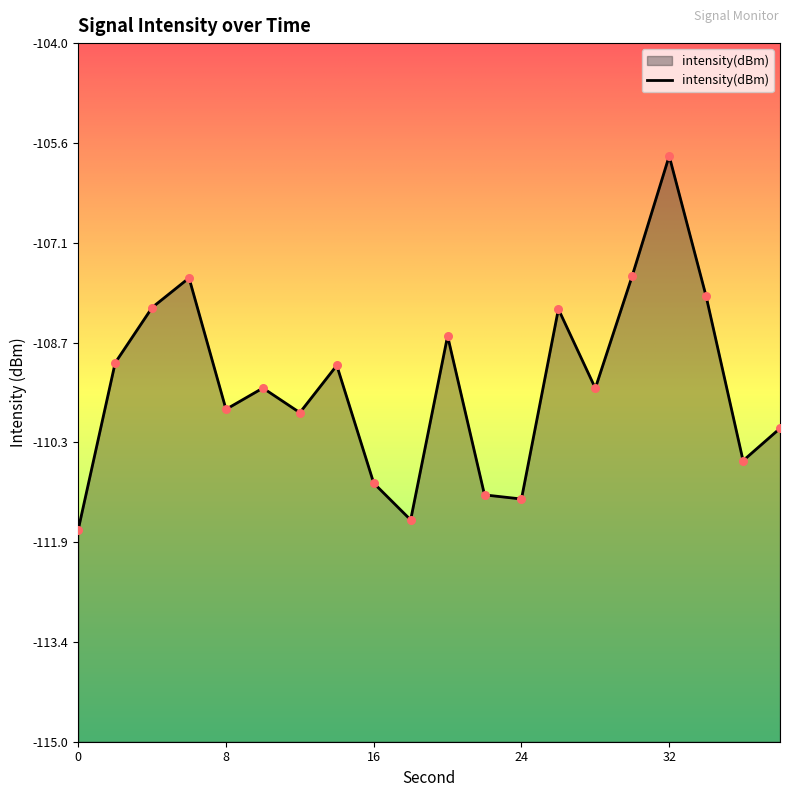

Which has a higher value, 34 or 28?

34